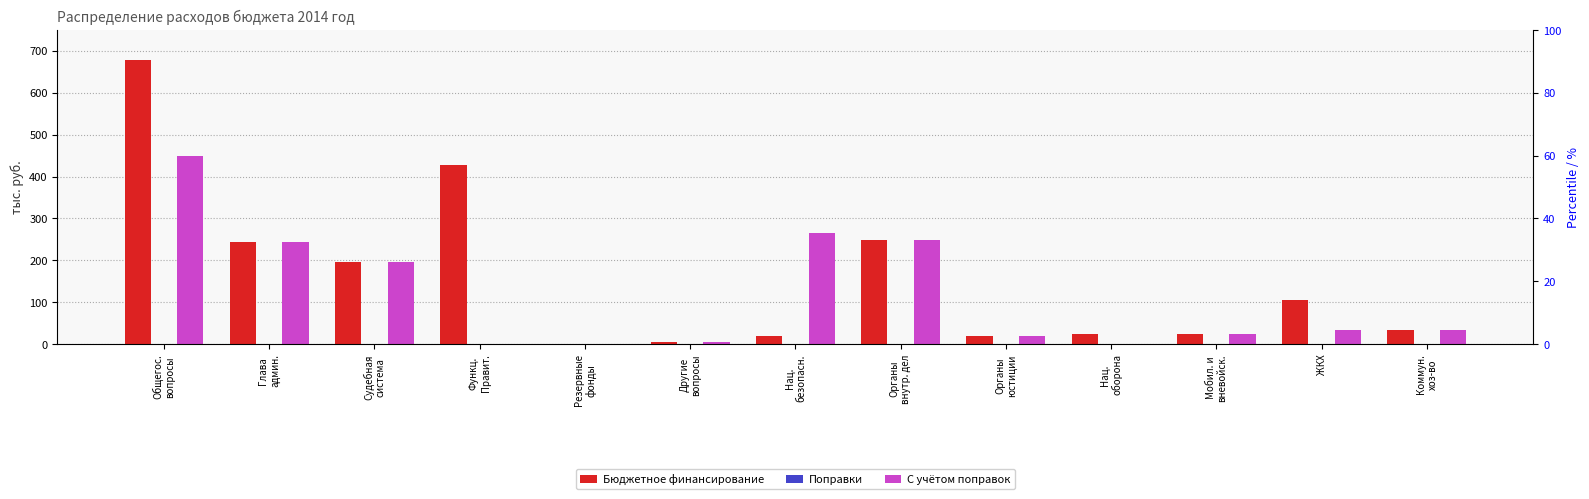

Rank the categories by Поправки value from highest to lowest.

Общегос.
вопросы, Глава
админ., Судебная
система, Функц.
Правит., Резервные
фонды, Другие
вопросы, Нац.
безопасн., Органы
внутр. дел, Органы
юстиции, Нац.
оборона, Мобил. и
вневойск., ЖКХ, Коммун.
хоз-во